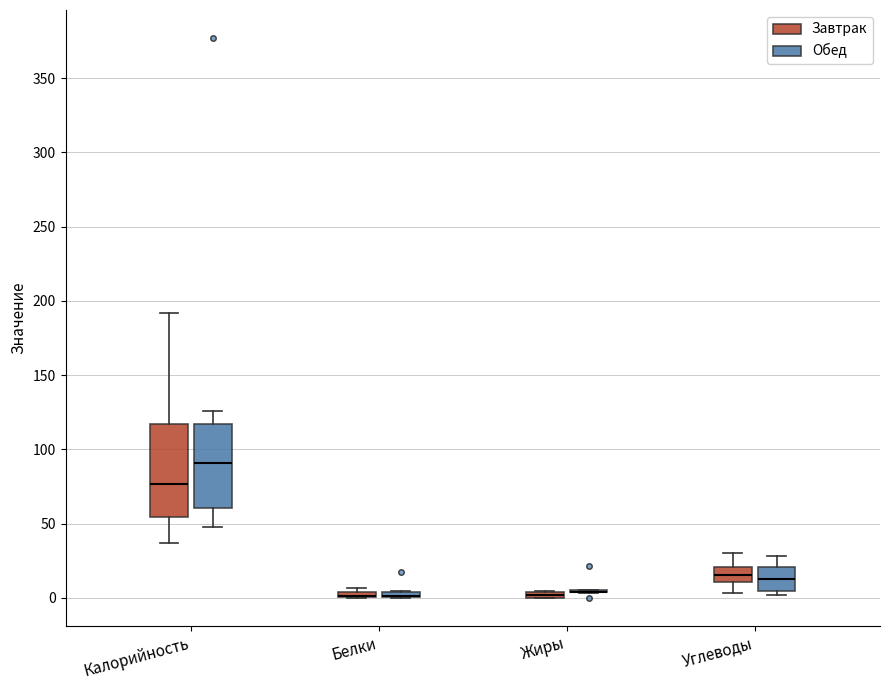

Where is the upper edge of the box for Калорийность (Обед) on the y-axis? The values are not printed on the chart, so give them approximately, as read against the axis.

115